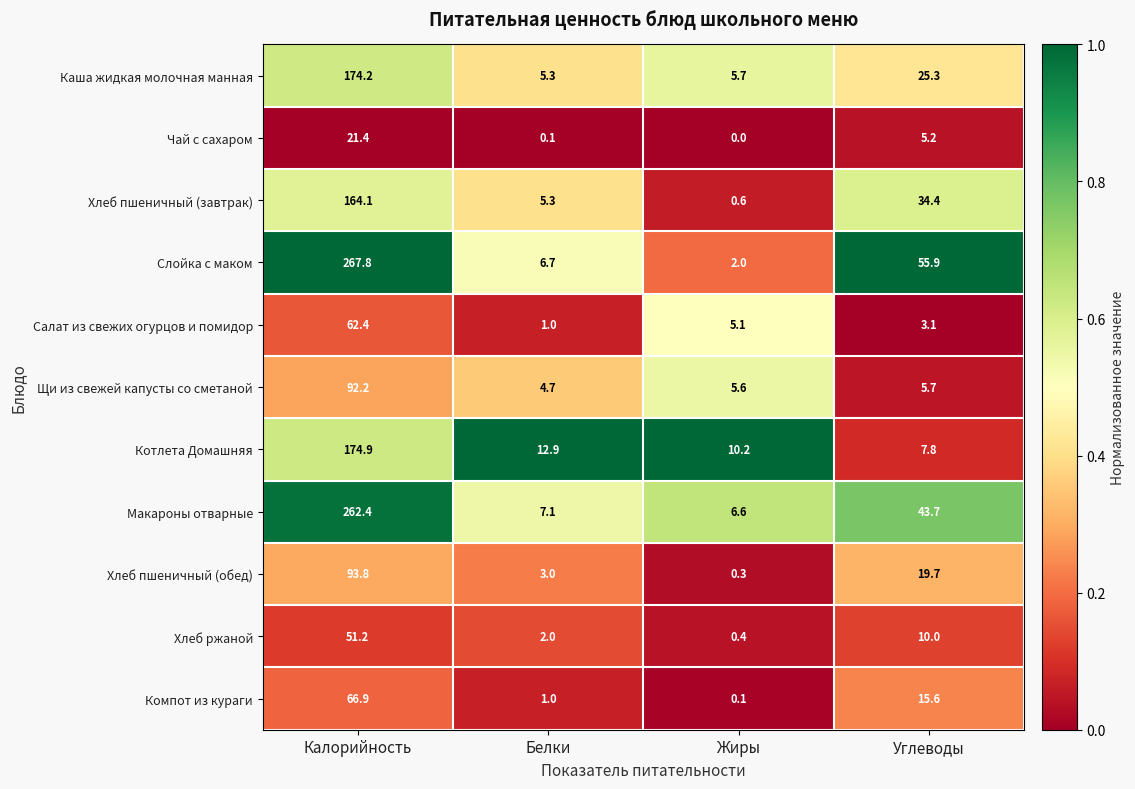

Between Калорийность and Белки, which series saw the biggest shift?

Слойка с маком